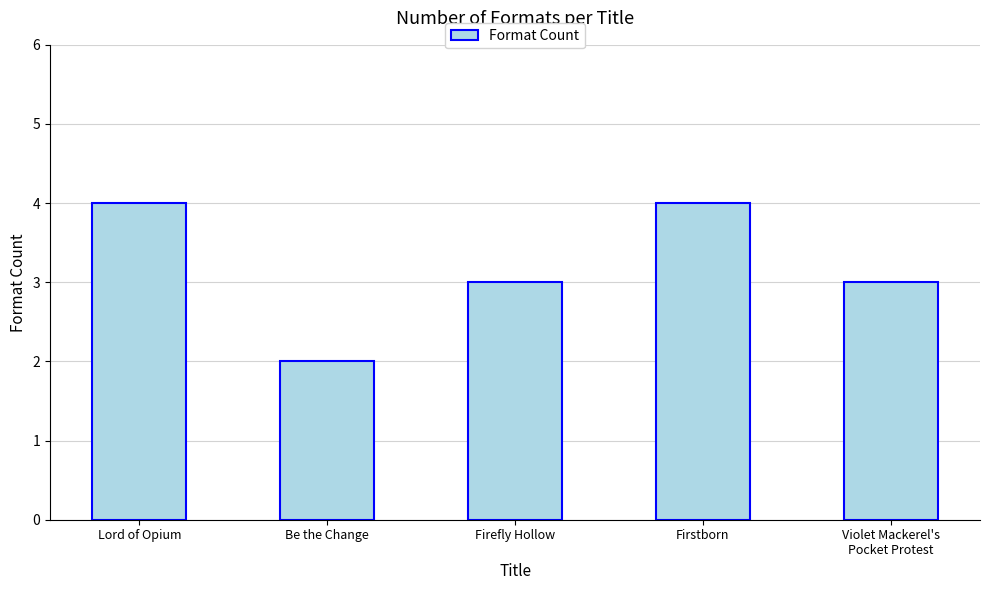

The chart shows a value of 3 at Violet Mackerel's
Pocket Protest. True or false?

True